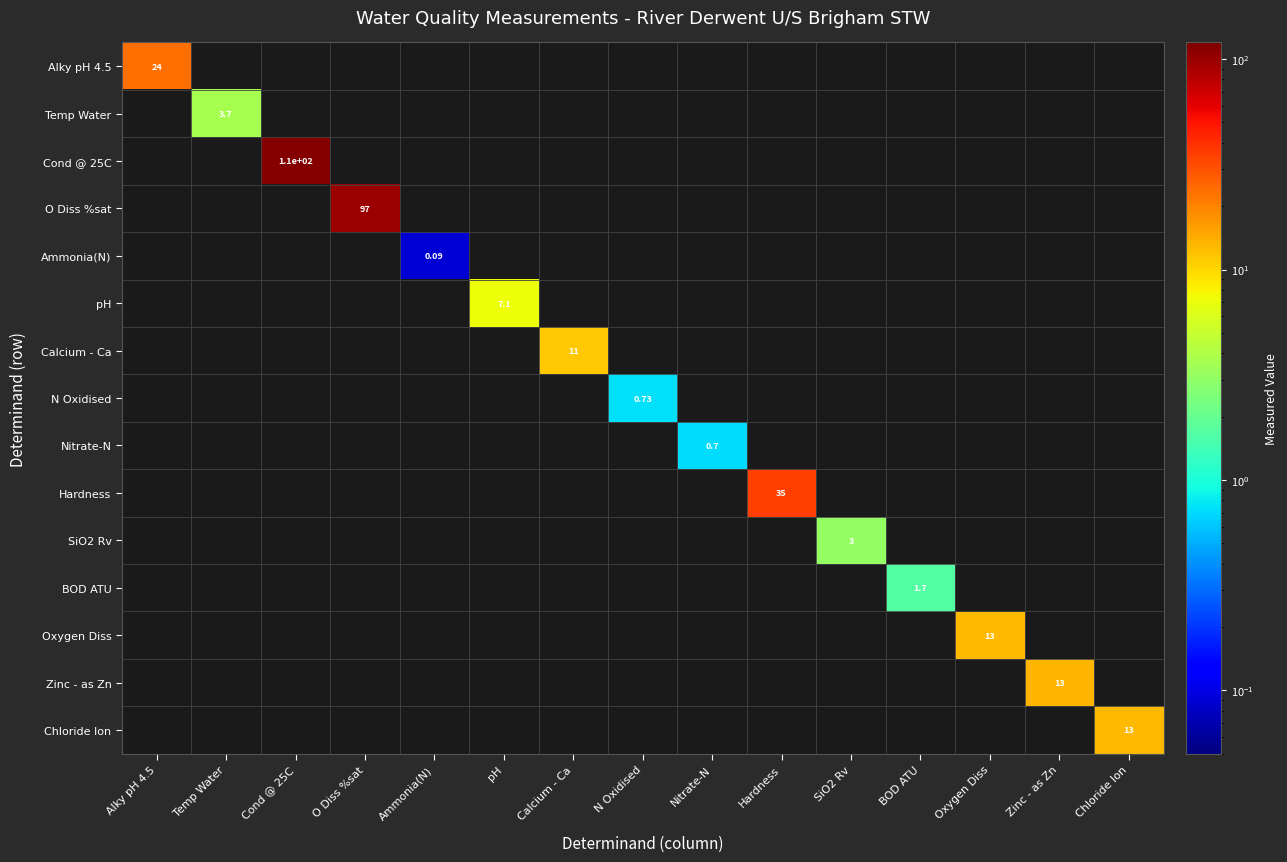

Count the number of categories in the chart.

15